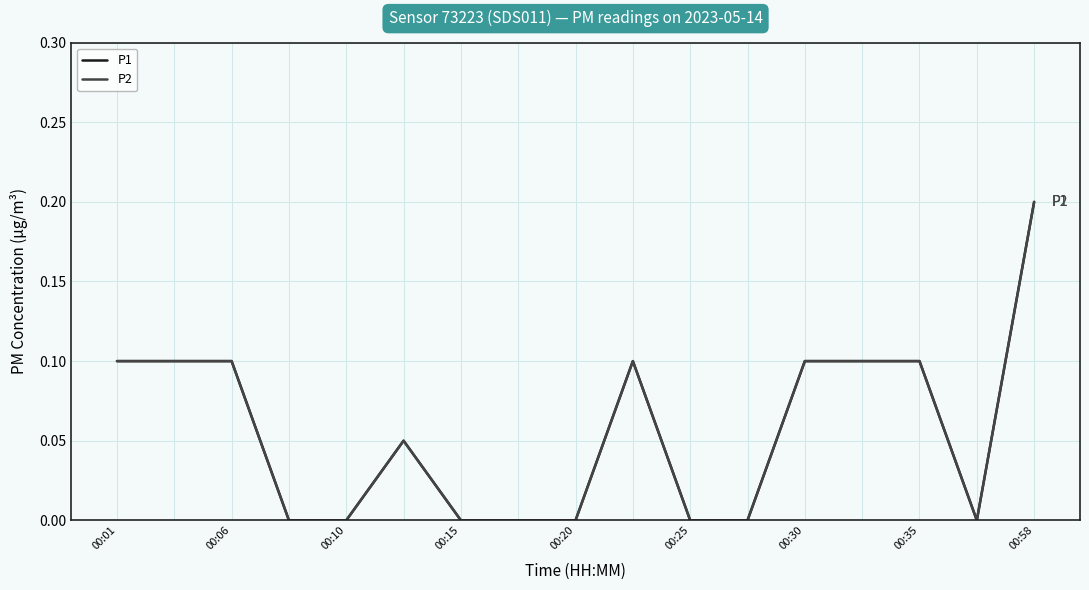

Which series has the largest total across all categories?

P1